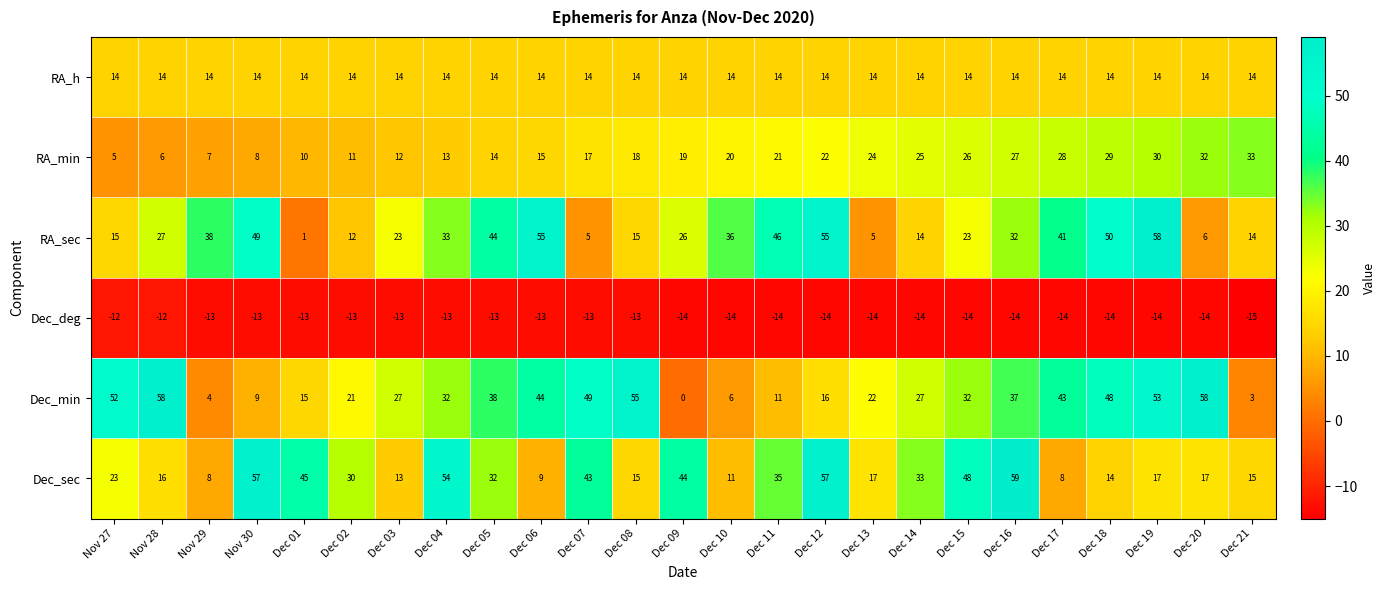

Read the Dec_sec value at Dec 10, to the nearest 10.

10